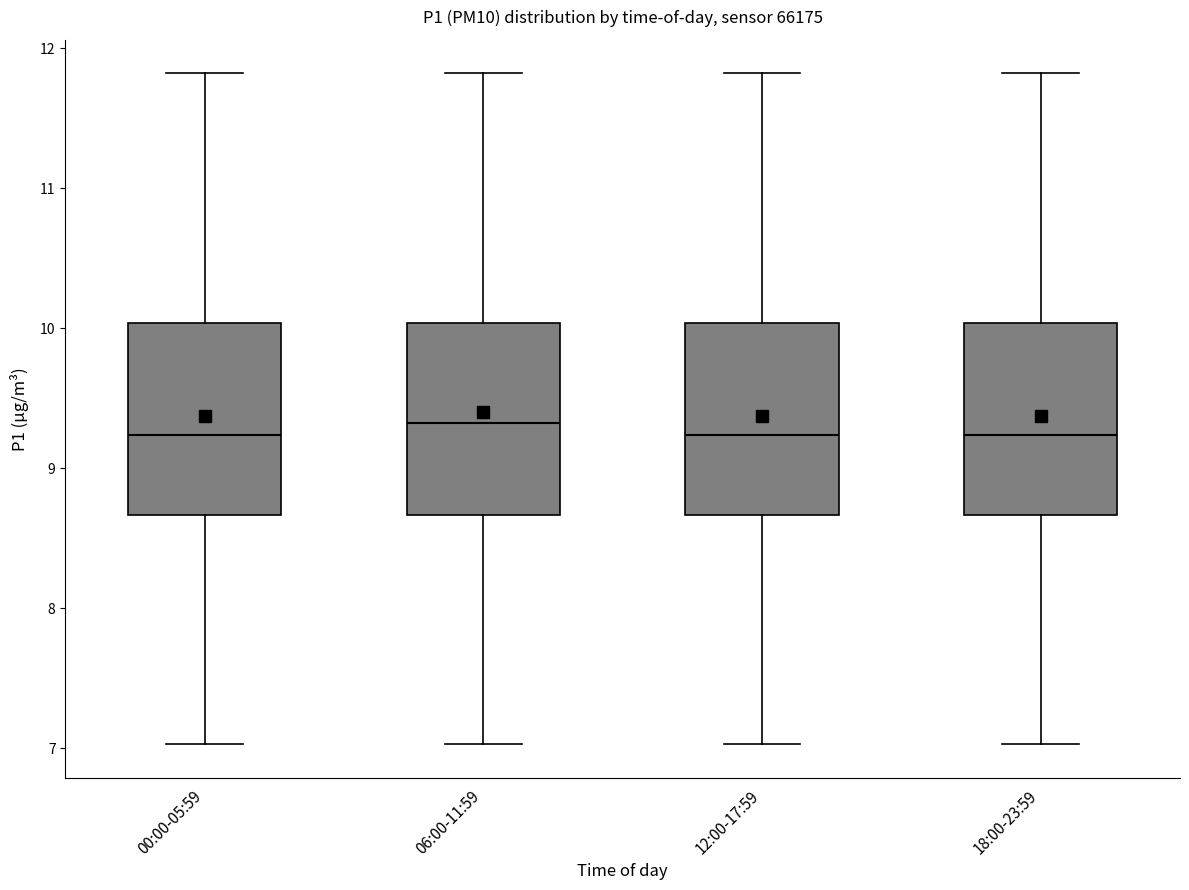

Reading left to right, read every box against the y-axis: the position of its median line, the range the box covers, and the ends of its whiskers. The values are not printed on the chart, so give them approximately, as read against the axis.

00:00-05:59: median 9.2, box 8.7 to 10.0, whiskers 7.0 to 11.8
06:00-11:59: median 9.3, box 8.7 to 10.0, whiskers 7.0 to 11.8
12:00-17:59: median 9.2, box 8.7 to 10.0, whiskers 7.0 to 11.8
18:00-23:59: median 9.2, box 8.7 to 10.0, whiskers 7.0 to 11.8